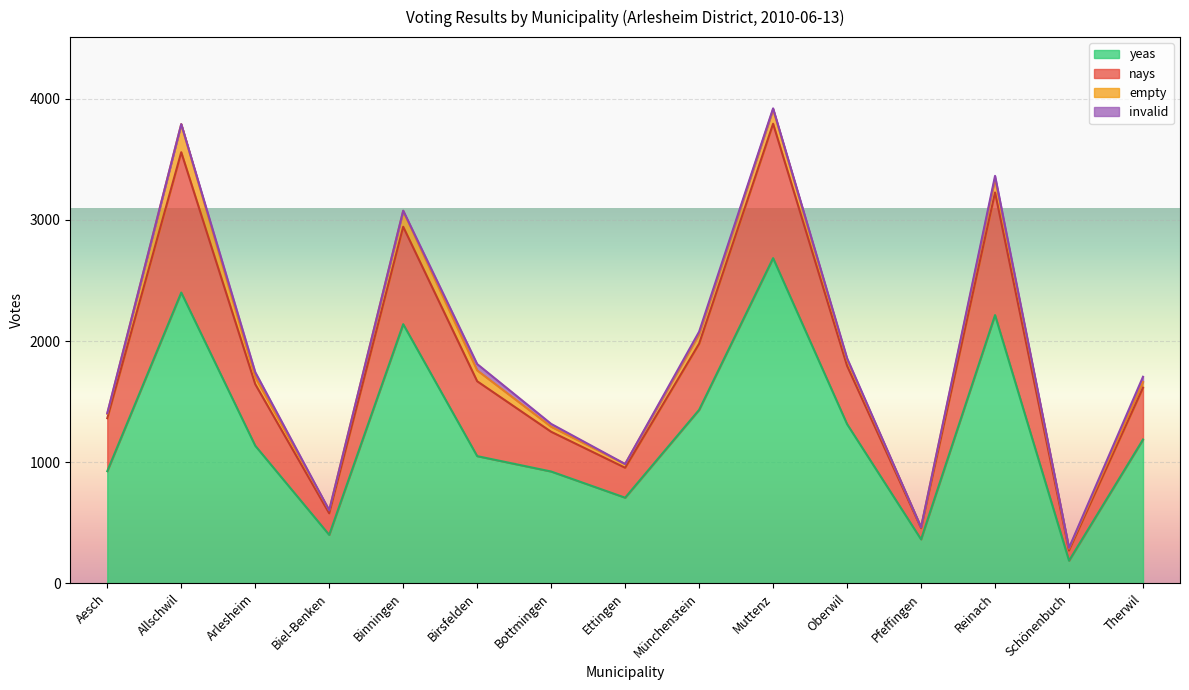

What position from the right is Schönenbuch?

2